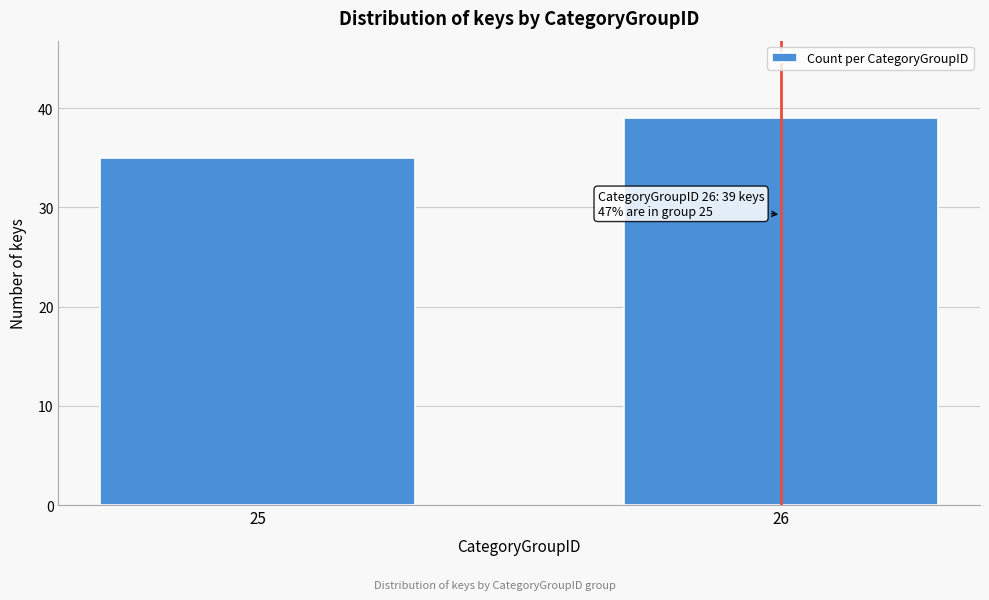

Reading left to right, what are all the values shown in this chart?

25=35	26=39